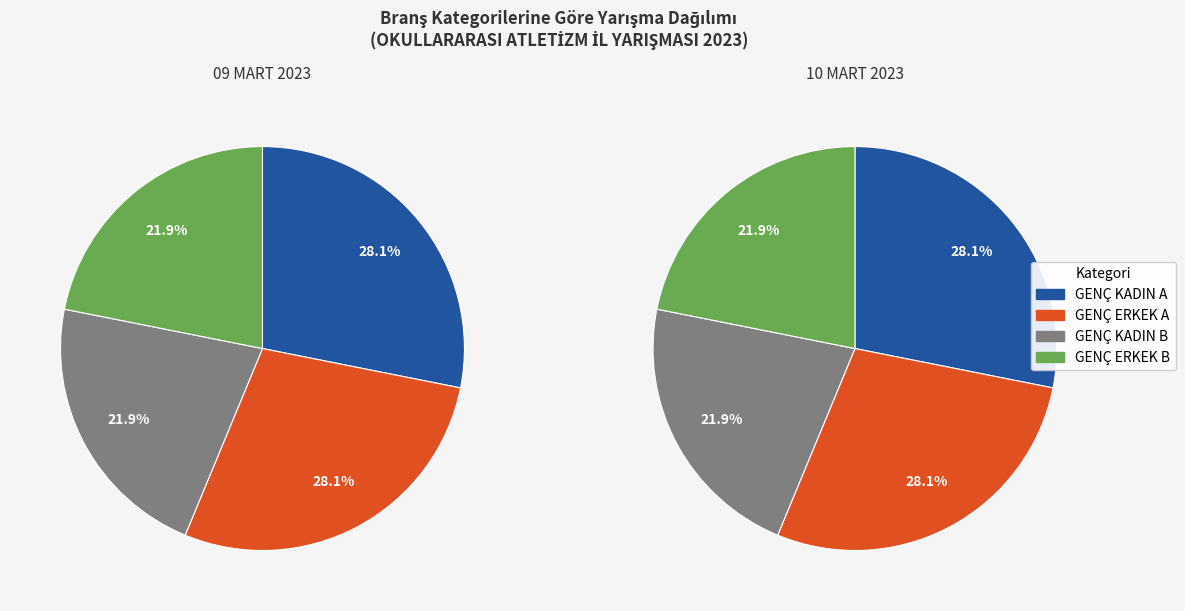

Does GENÇ KADIN A represent more than half of the total?

No